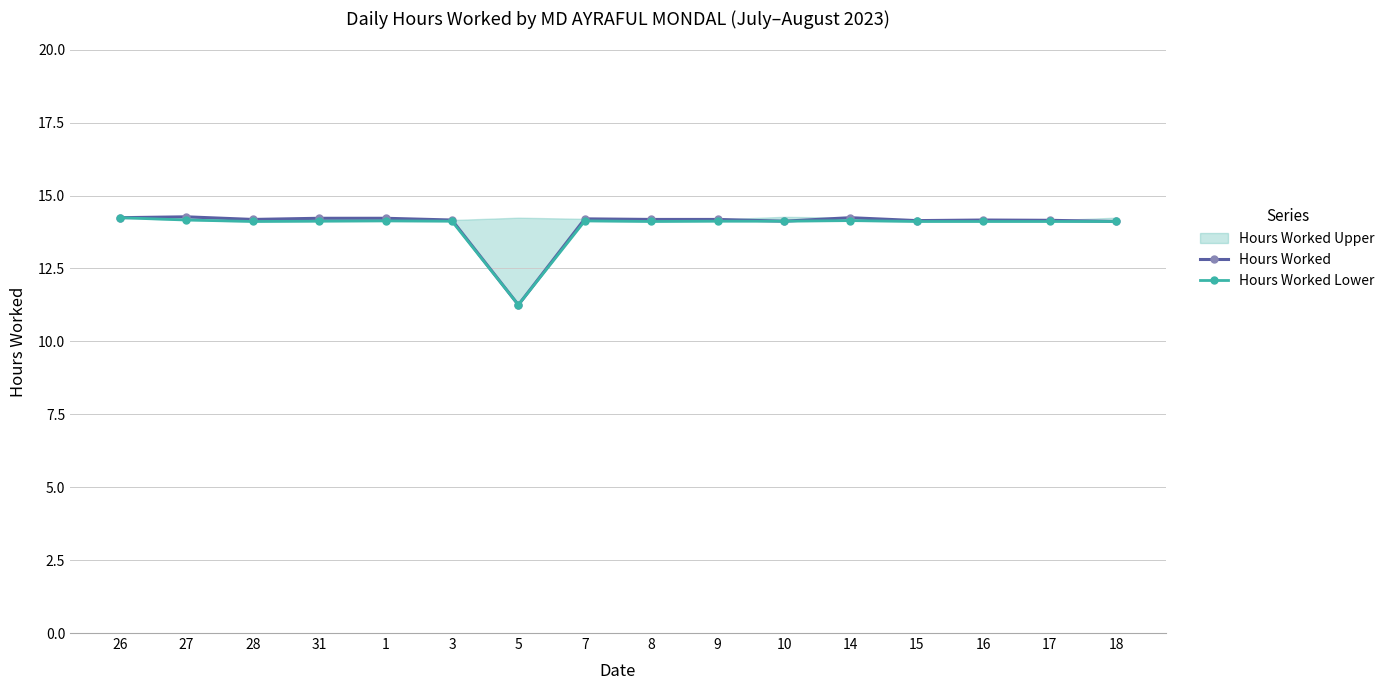

What is the sum of all Hours Worked values?

224.0